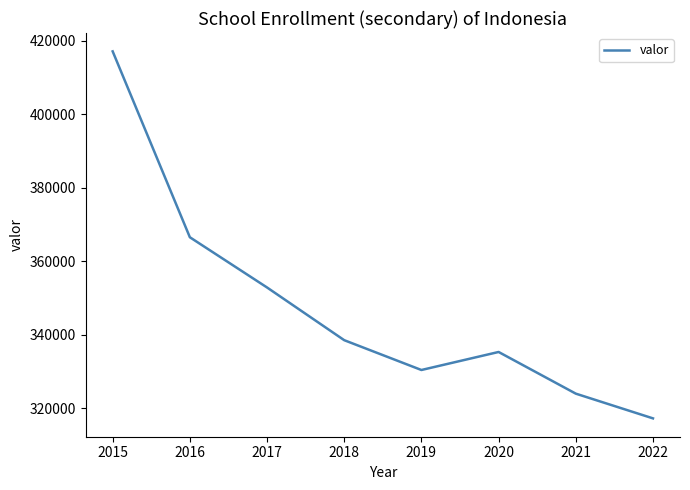

What is the change in value from 2015 to 2022?

-99870